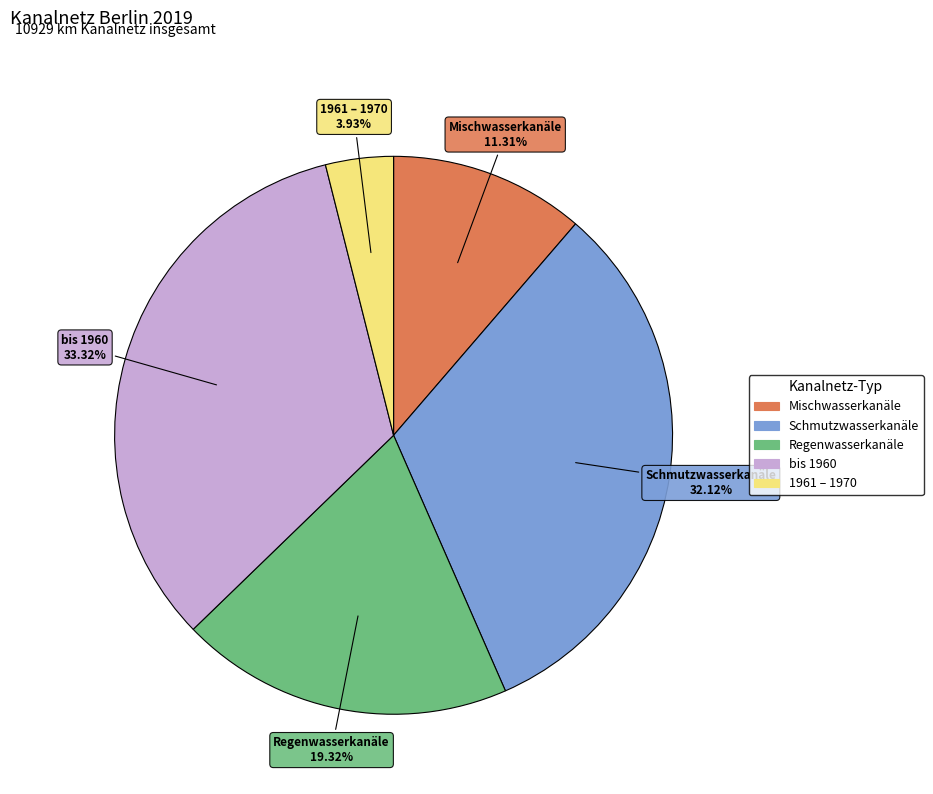

Which slice is the largest?

bis 1960